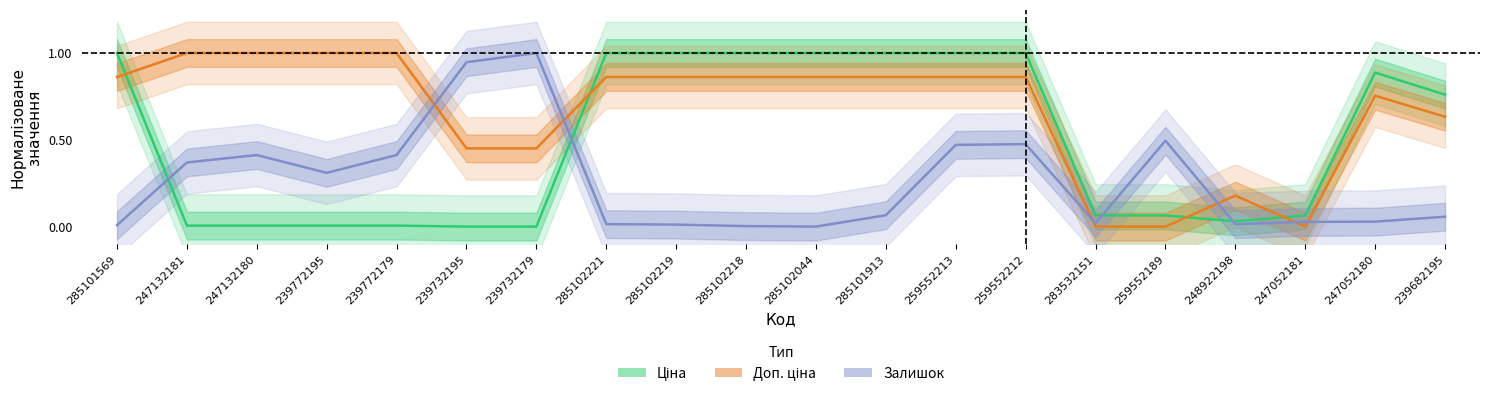

Is it true that Ціна equals 1.7 at 285102218?

False